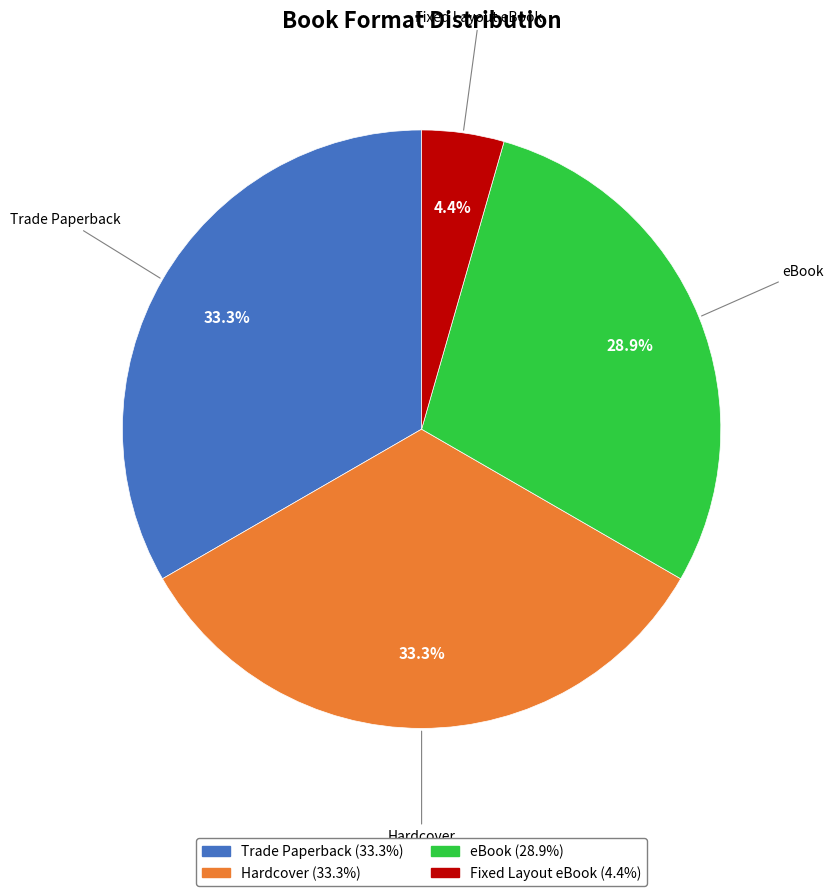

Is there any slice that represents more than half of the pie?

No